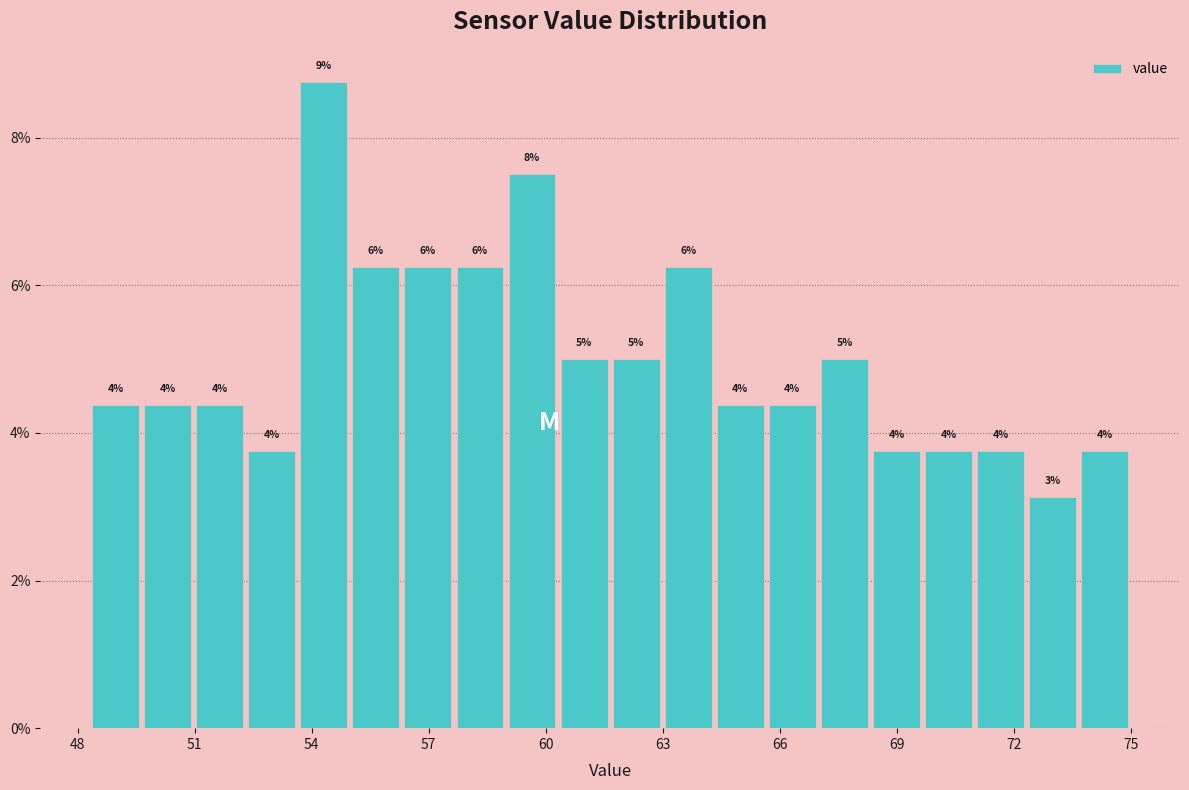

Read against the x-axis, roughly where is the centre of the tallest bar?

54.5